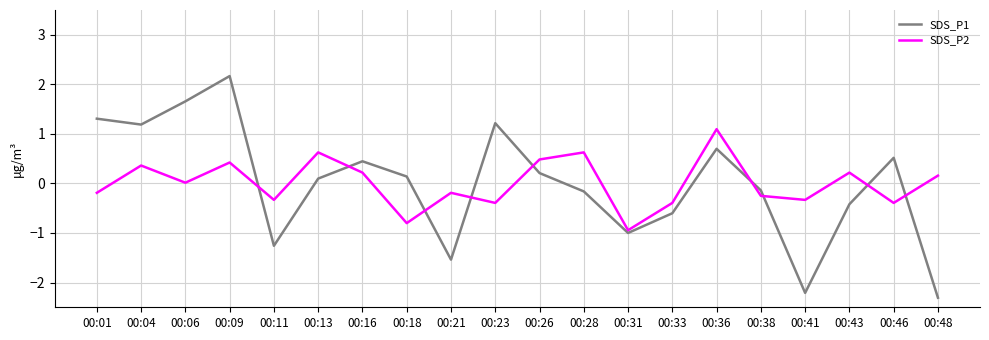

True or false: SDS_P2 and SDS_P1 cross at least once.

True